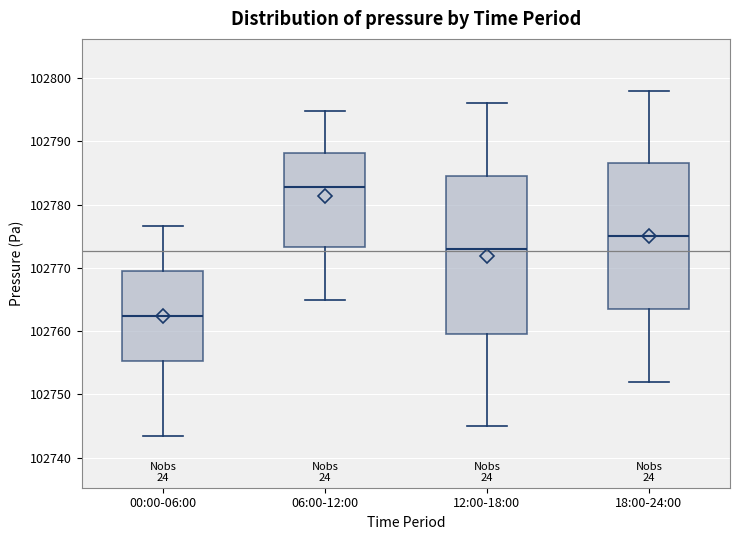

Reading left to right, read every box against the y-axis: the position of its median line, the range the box covers, and the ends of its whiskers. The values are not printed on the chart, so give them approximately, as read against the axis.

00:00-06:00: median 102762, box 102755 to 102769, whiskers 102743 to 102777
06:00-12:00: median 102783, box 102773 to 102788, whiskers 102765 to 102795
12:00-18:00: median 102773, box 102760 to 102785, whiskers 102745 to 102796
18:00-24:00: median 102775, box 102764 to 102787, whiskers 102752 to 102798